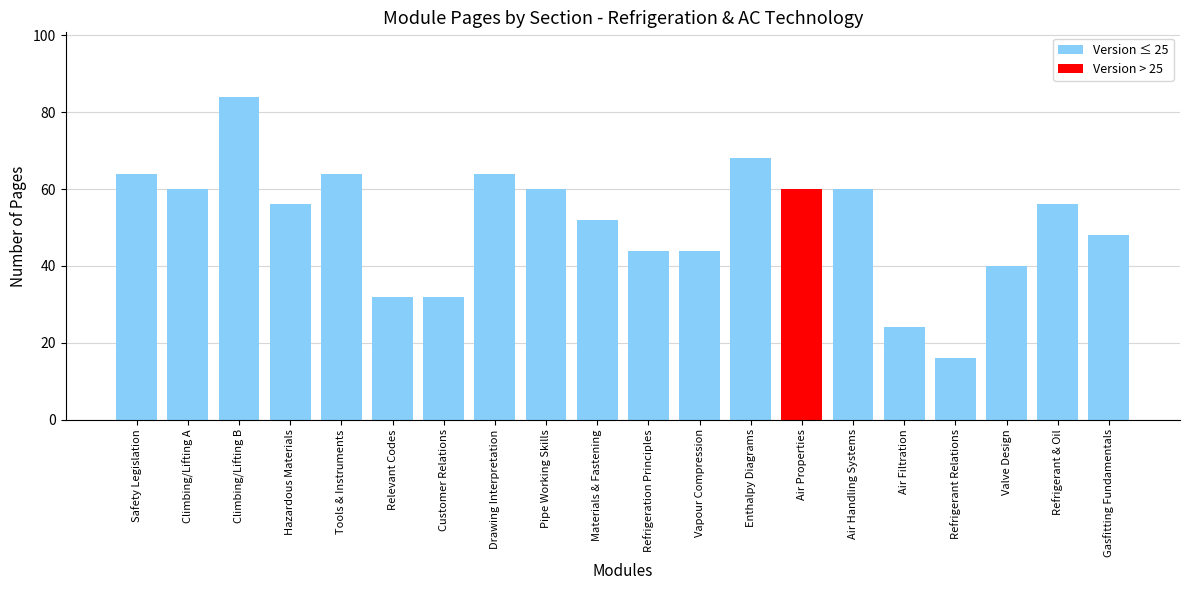

The chart shows a value of 69 at Vapour Compression. True or false?

False